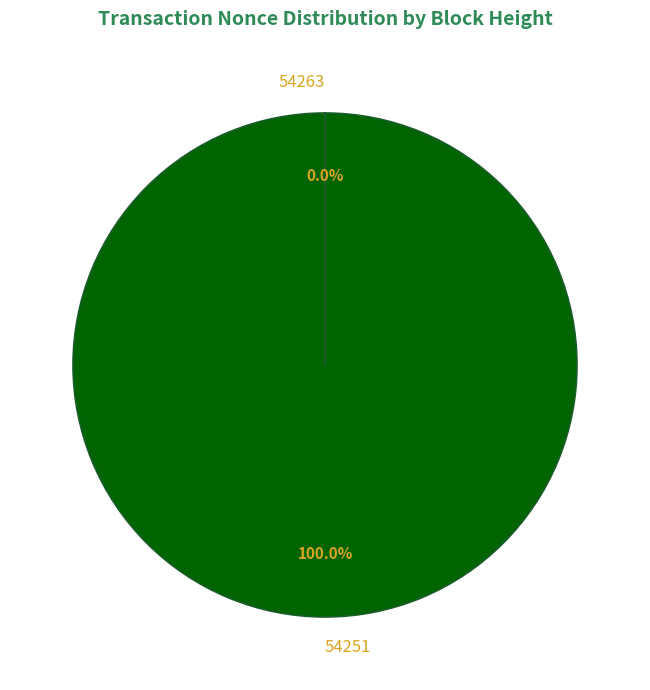

What is the majority slice?

54251